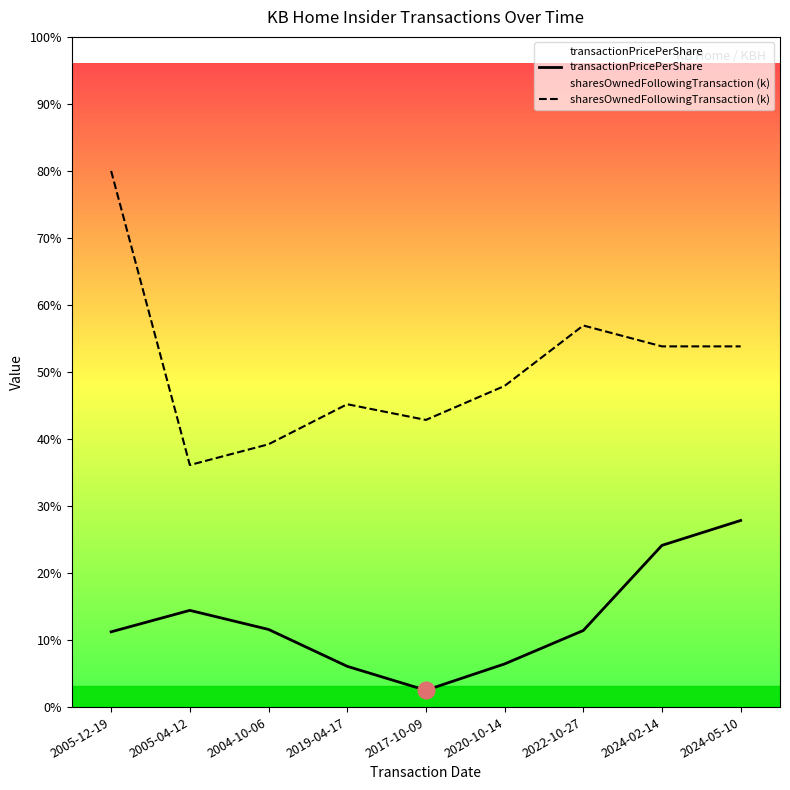

Rank the categories by sharesOwnedFollowingTransaction (k) value from lowest to highest.

2005-04-12, 2004-10-06, 2017-10-09, 2019-04-17, 2020-10-14, 2024-02-14, 2024-05-10, 2022-10-27, 2005-12-19